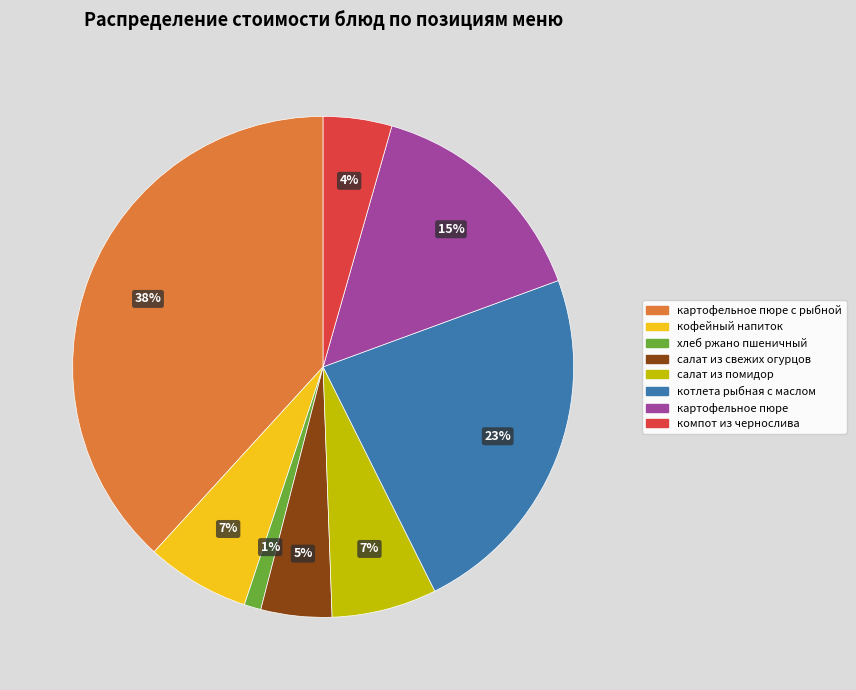

To the nearest percent, what is the average slice percentage?

12%